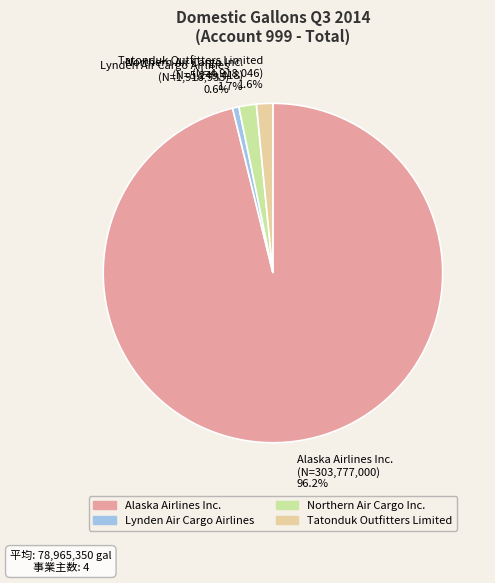

Which slice is the largest?

Alaska Airlines Inc.